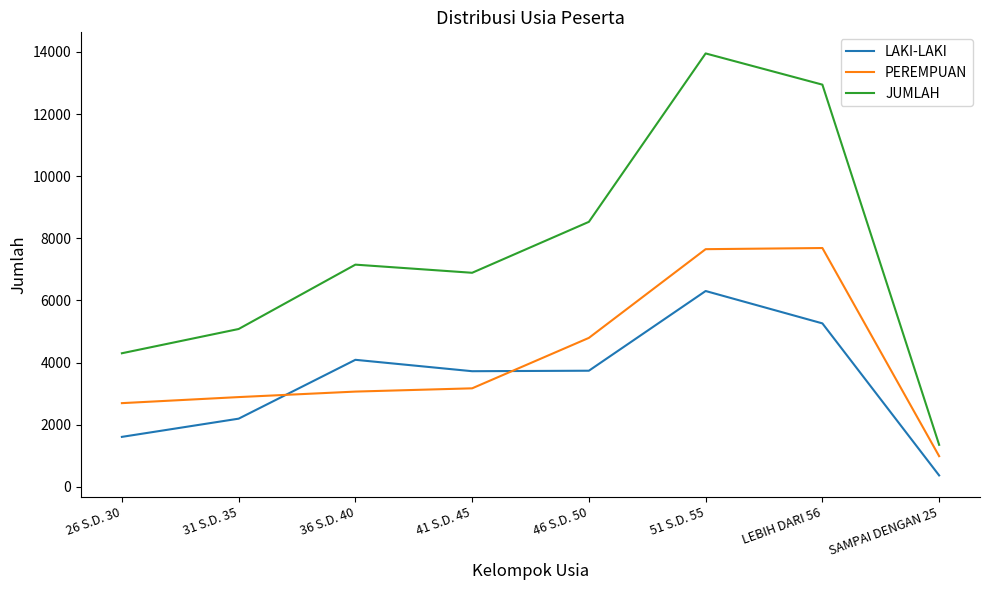

Rank the series by their maximum value, from highest to lowest.

JUMLAH, PEREMPUAN, LAKI-LAKI